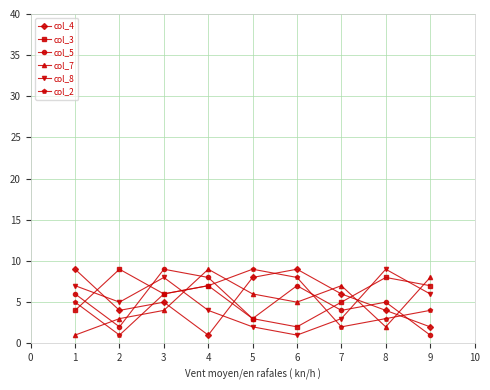

Count the number of data series in this chart.

6